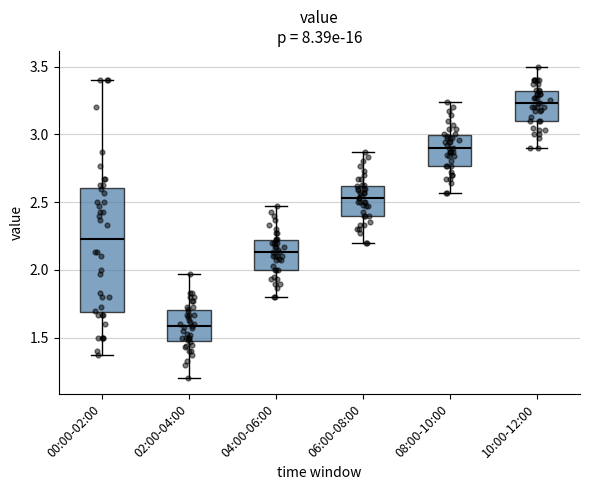

Which box is the tallest, from its lower edge to its upper edge?

00:00-02:00